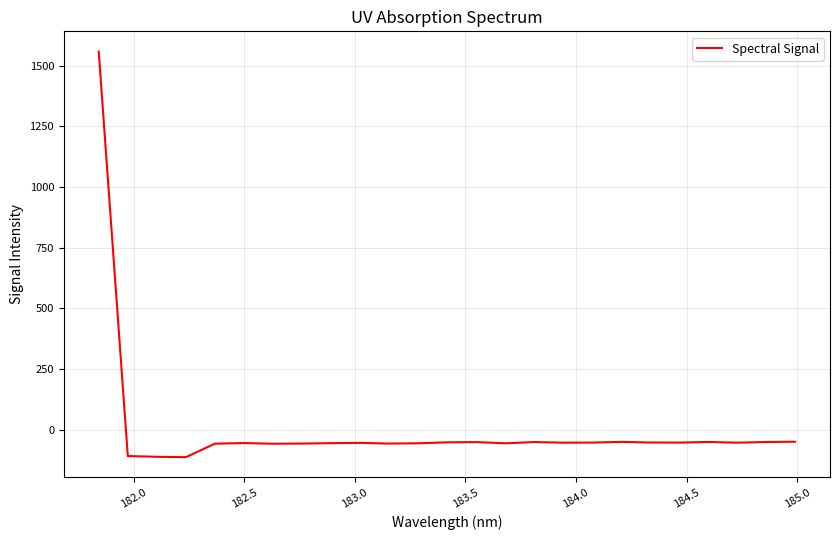

What is the sum of all values?

109.8